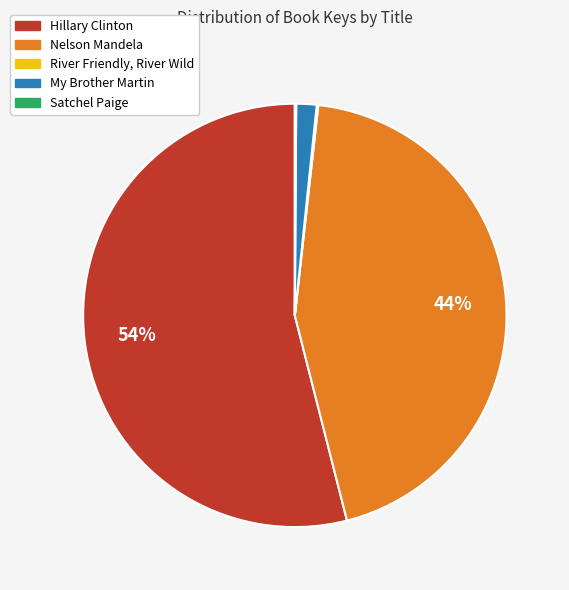

Which category accounts for the majority?

Hillary Clinton